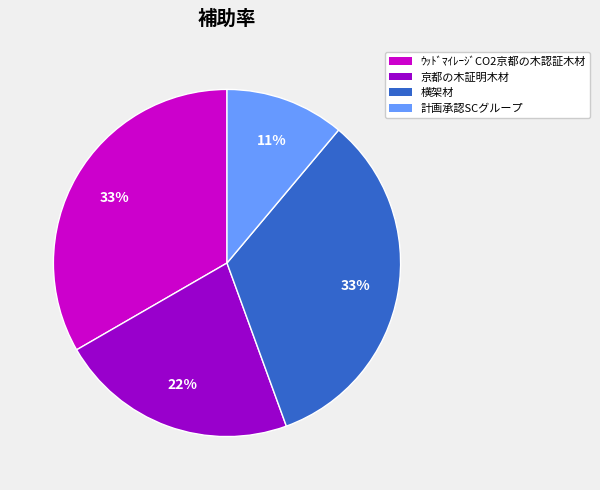

Which has a higher value, 横架材 or 計画承認SCグループ?

横架材